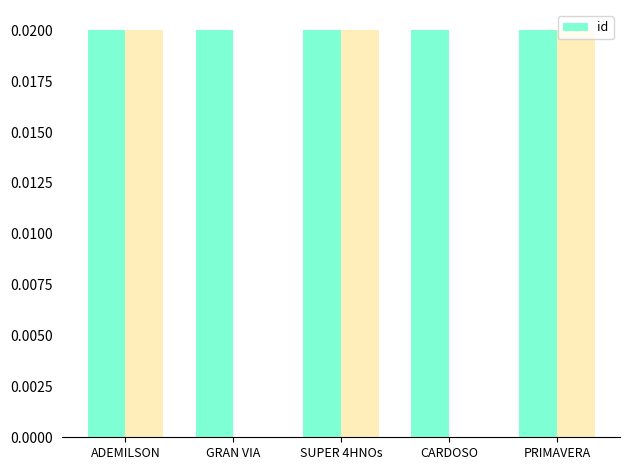

What is the sum of all values?

0.1